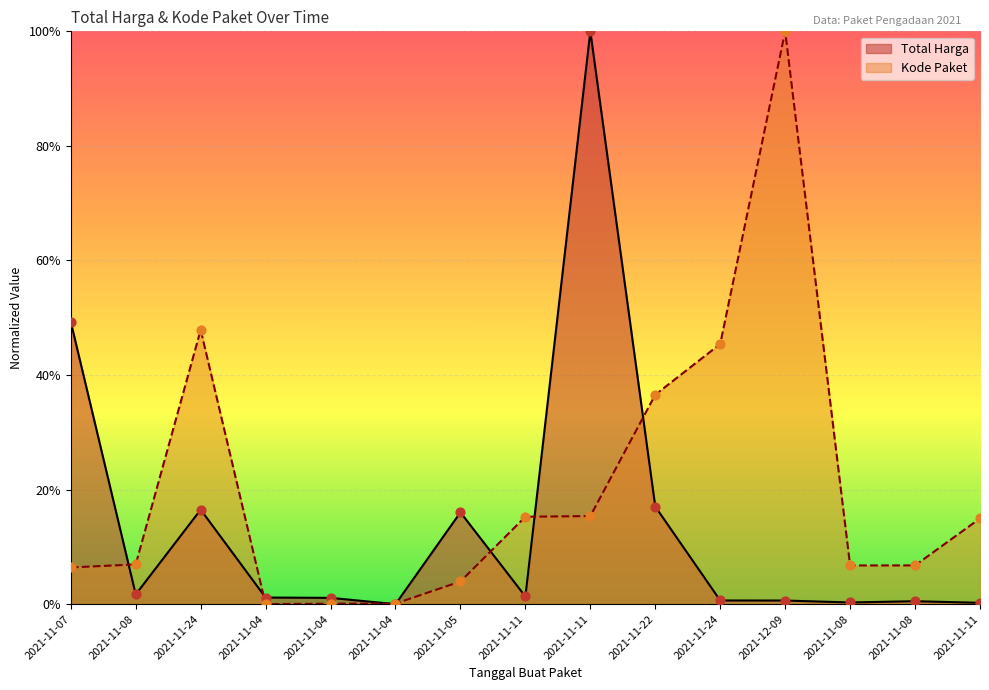

At which category is the sum across all series the highest?

2021-11-11